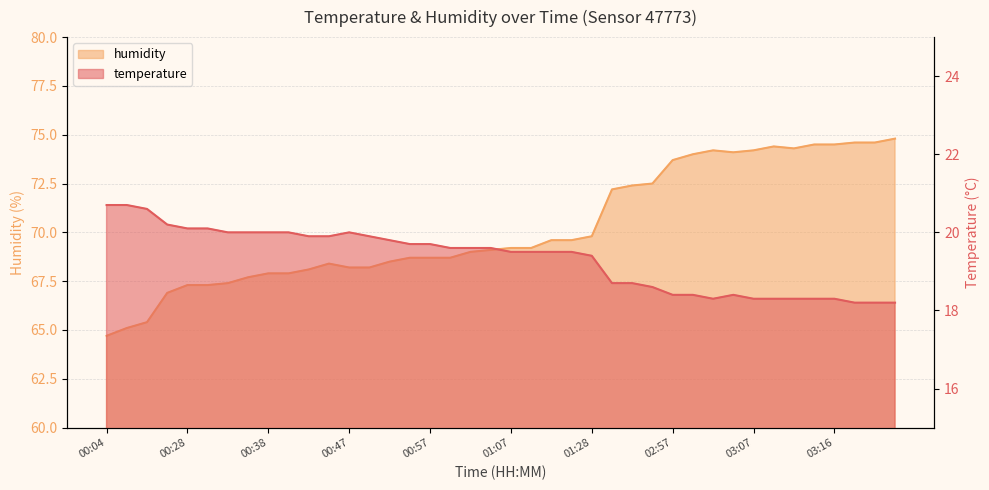

True or false: temperature has a value of 6.2 at 03:14.

False